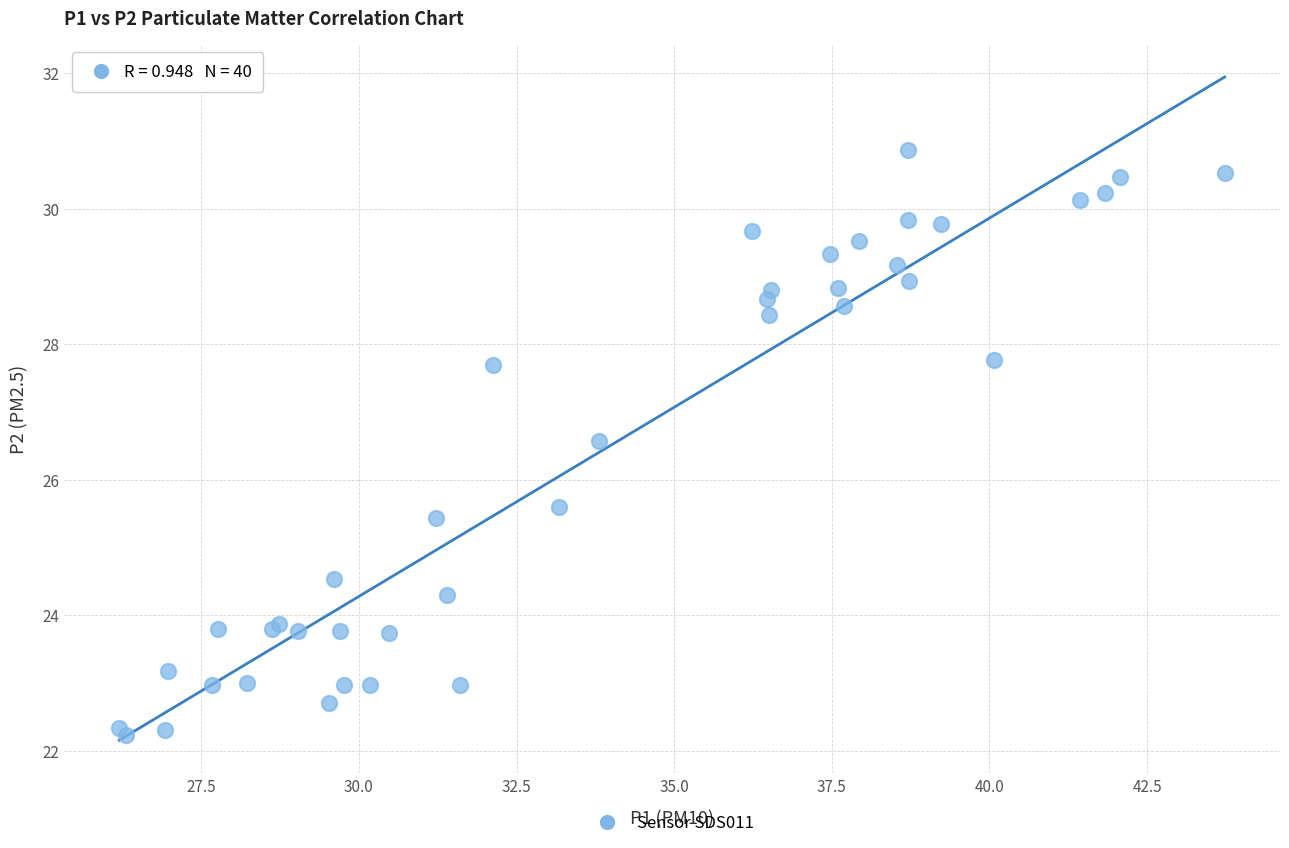

What Y value in the scatter plot is closest to 26?

25.6